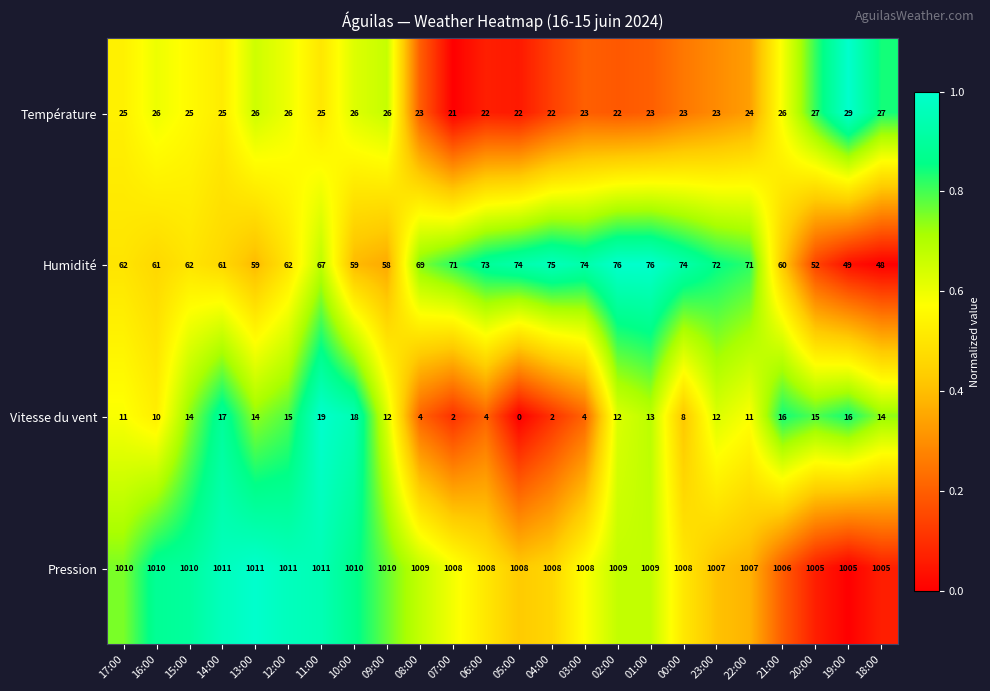

Which series has the widest spread of values?

Humidité